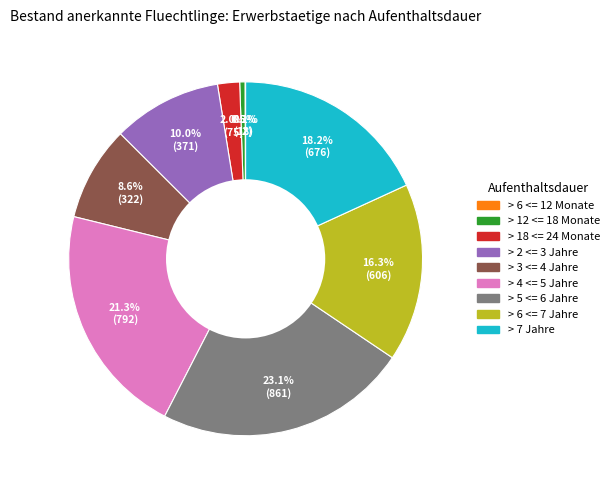

Is there a majority slice in this chart?

No